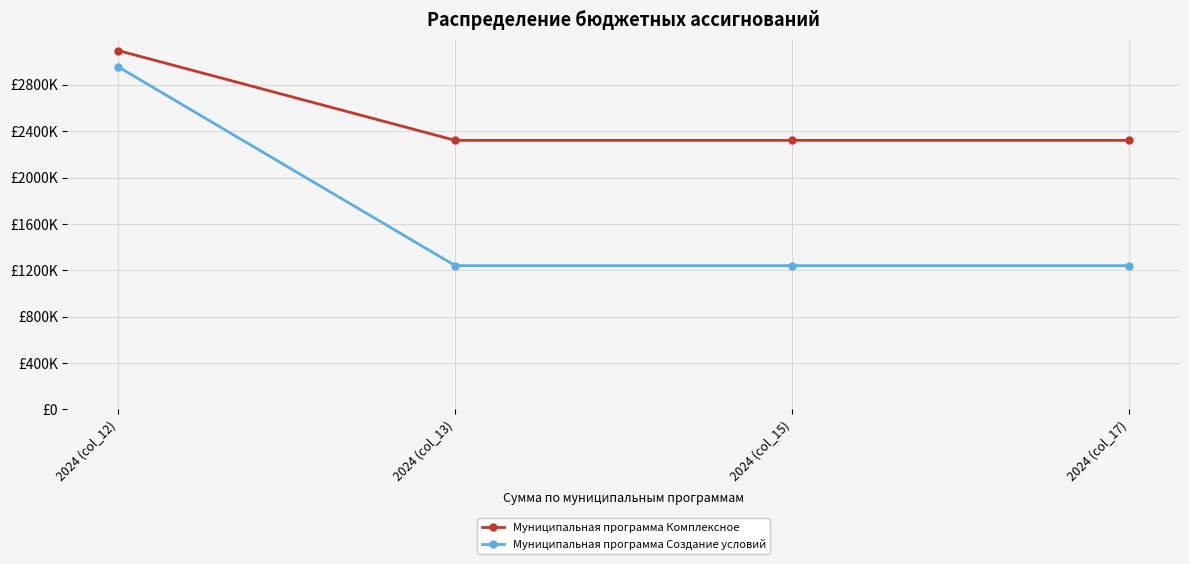

Which series has the largest range (max minus min)?

Муниципальная программа Создание условий